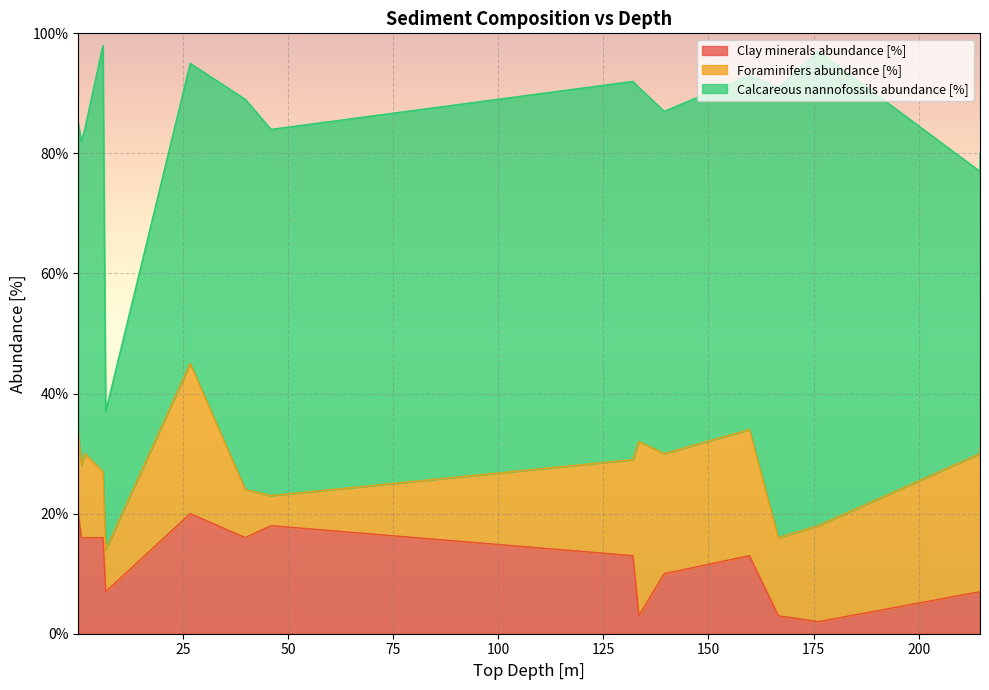

What is the minimum value for Clay minerals abundance [%]?

2